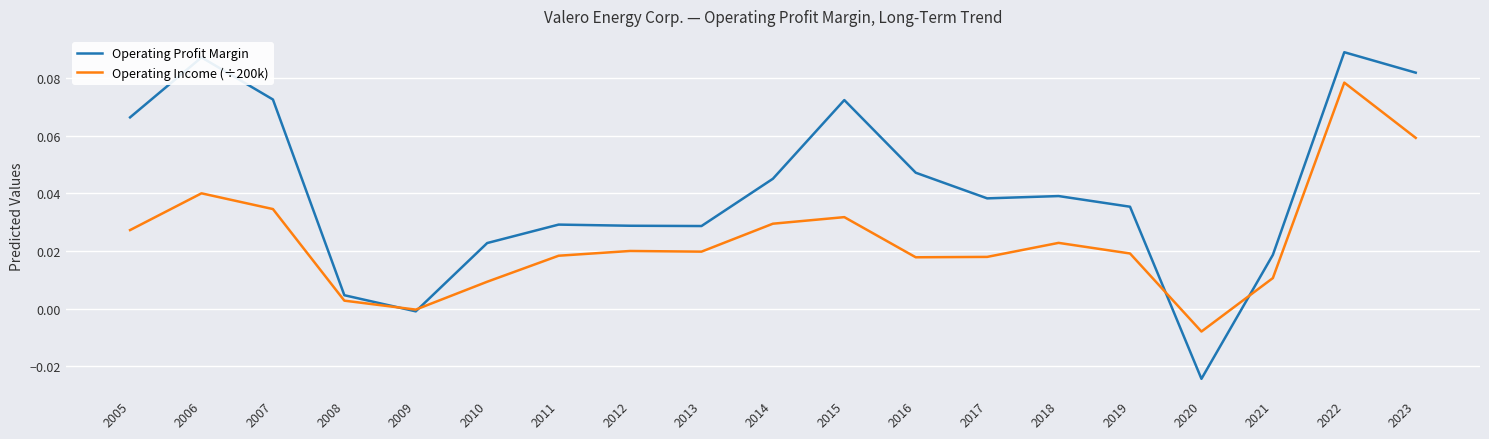

Between 2009 and 2010, which series saw the biggest shift?

Operating Profit Margin